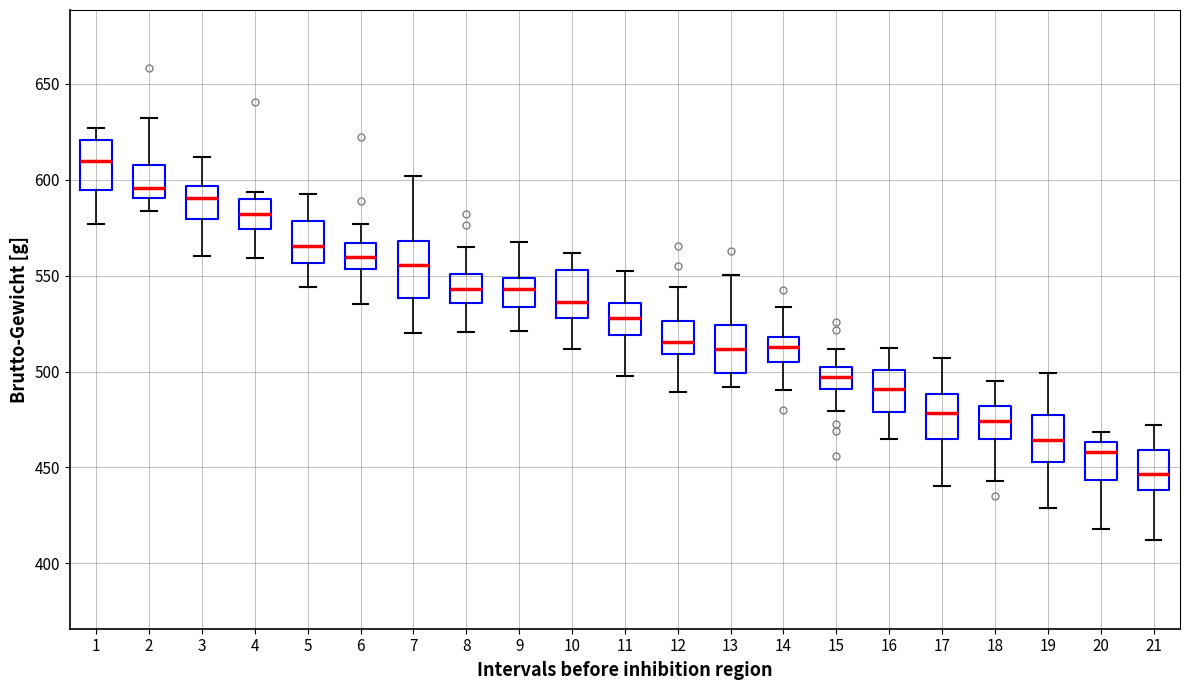

Reading left to right, transcribe this box plot: for each box, give where its median line is, the range the box spans, and where its two whiskers end, as read against the y-axis. The values are not printed on the chart, so give them approximately, as read against the axis.

1: median 610, box 595 to 620, whiskers 575 to 625
2: median 595, box 590 to 605, whiskers 585 to 630
3: median 590, box 580 to 595, whiskers 560 to 610
4: median 580, box 575 to 590, whiskers 560 to 595
5: median 565, box 555 to 580, whiskers 545 to 595
6: median 560, box 555 to 565, whiskers 535 to 575
7: median 555, box 540 to 570, whiskers 520 to 600
8: median 545, box 535 to 550, whiskers 520 to 565
9: median 545, box 535 to 550, whiskers 520 to 570
10: median 535, box 530 to 555, whiskers 510 to 560
11: median 530, box 520 to 535, whiskers 495 to 555
12: median 515, box 510 to 525, whiskers 490 to 545
13: median 510, box 500 to 525, whiskers 490 to 550
14: median 515, box 505 to 520, whiskers 490 to 535
15: median 495, box 490 to 505, whiskers 480 to 510
16: median 490, box 480 to 500, whiskers 465 to 510
17: median 480, box 465 to 490, whiskers 440 to 505
18: median 475, box 465 to 480, whiskers 445 to 495
19: median 465, box 455 to 475, whiskers 430 to 500
20: median 460, box 445 to 465, whiskers 420 to 470
21: median 445, box 440 to 460, whiskers 410 to 470